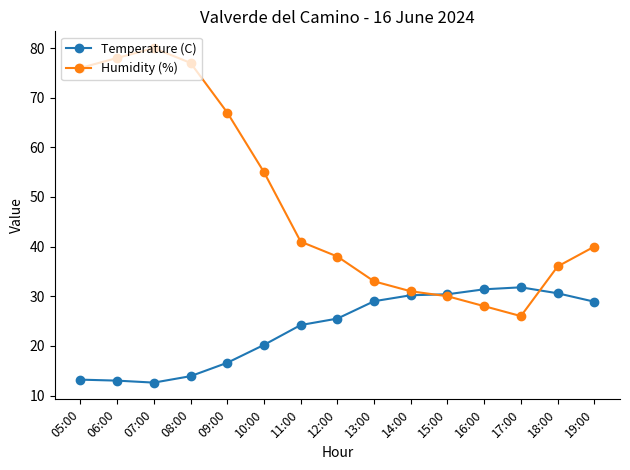

What is the total value across all series at 05:00?

89.2